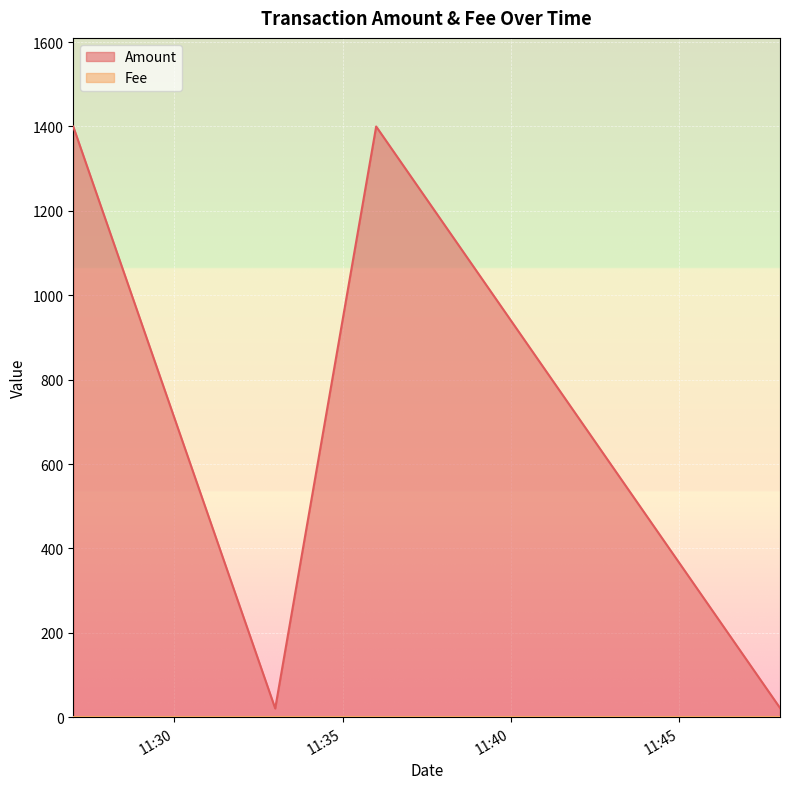

Which label corresponds to the largest value in the chart?

2024-06-20 11:36:00